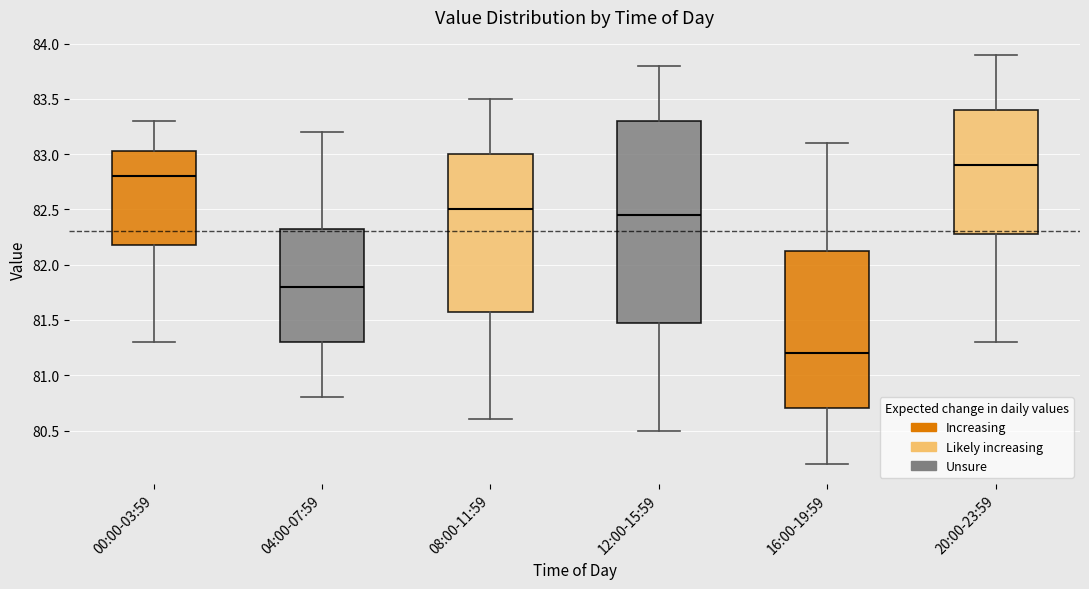

Which box has the lowest median line?

16:00-19:59